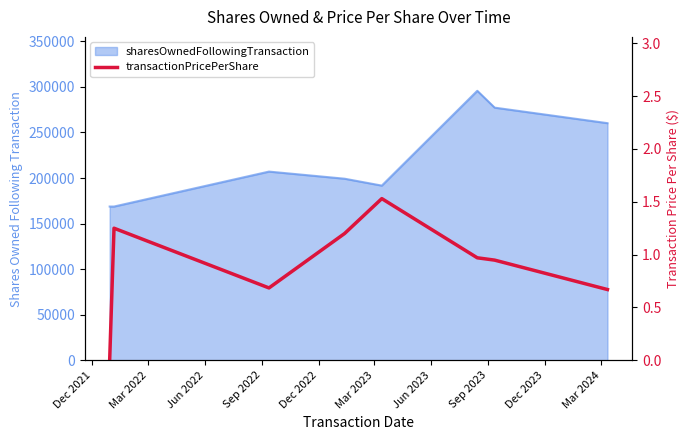

True or false: the data shows 0.0 at Dec 2021.

True